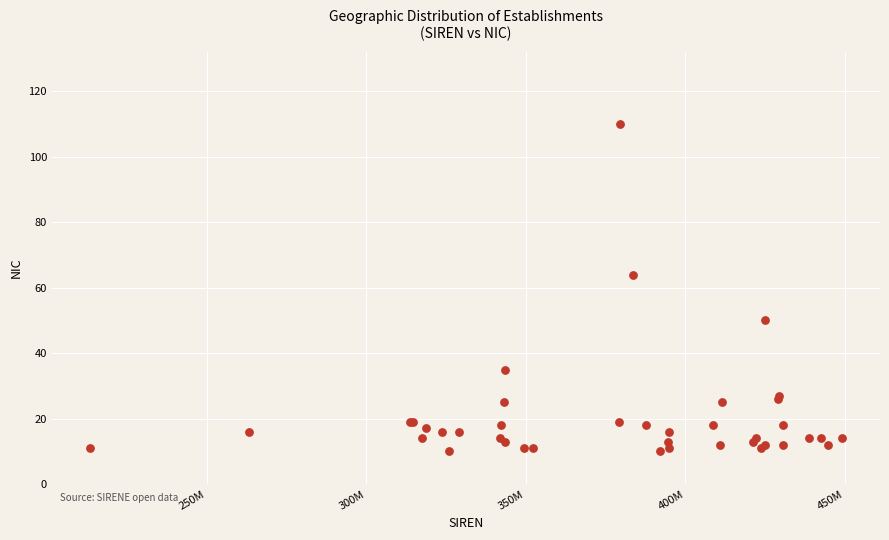

What Y value in the scatter plot is closest to 60?

64